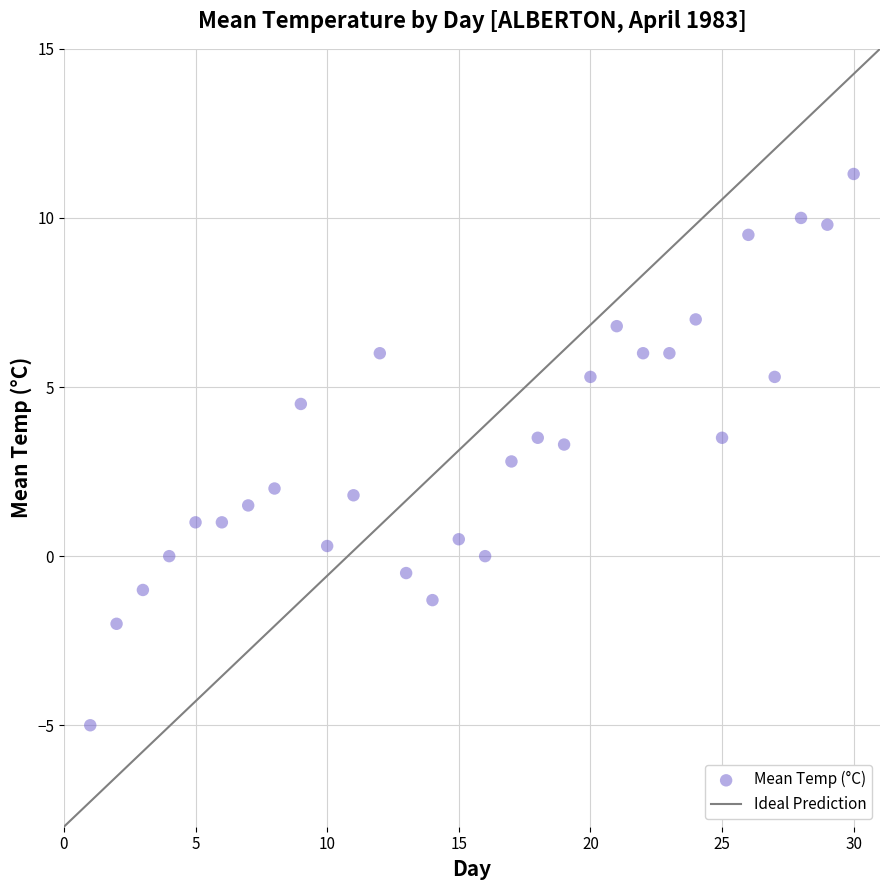

What is the range of Y values (max minus min)?

16.3